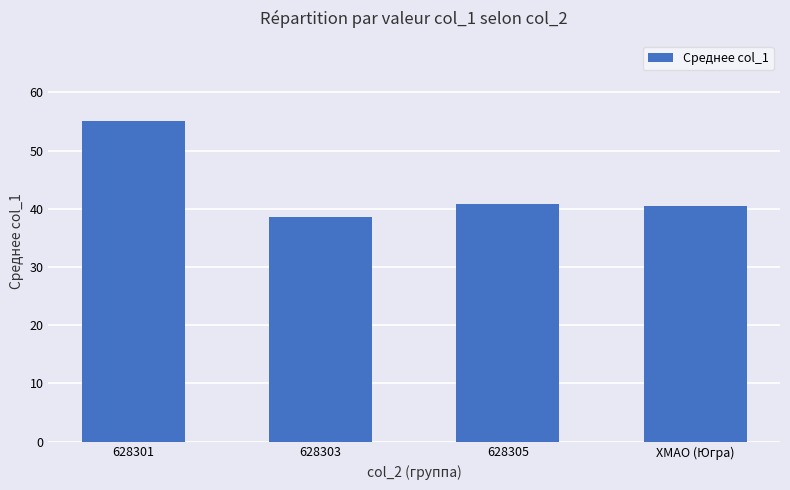

Is it true that the value at 628305 is 40.8?

True